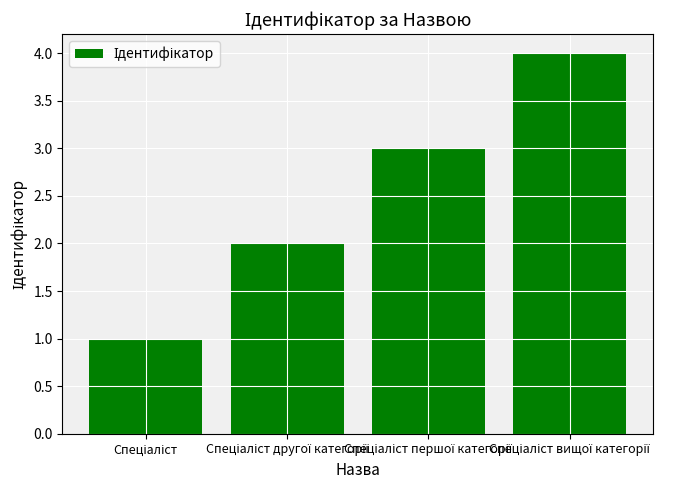

What is the difference between the maximum and minimum values?

3